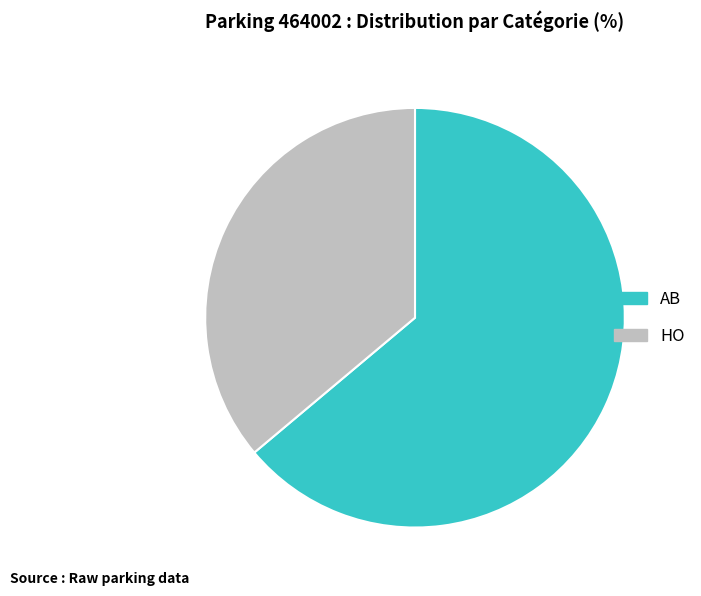

Count the number of slices in the pie.

2